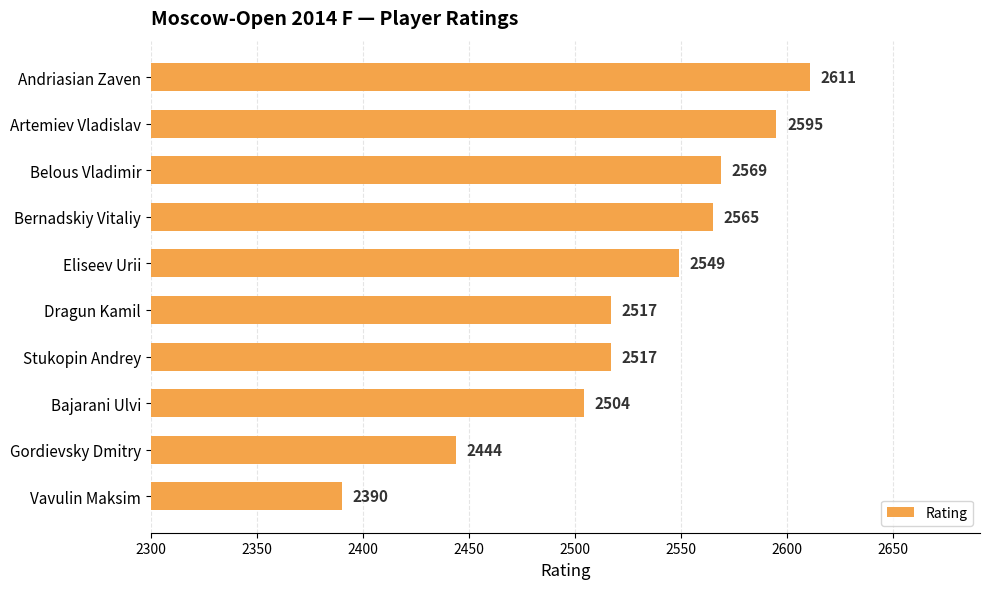

What position from the top is Vavulin Maksim?

10